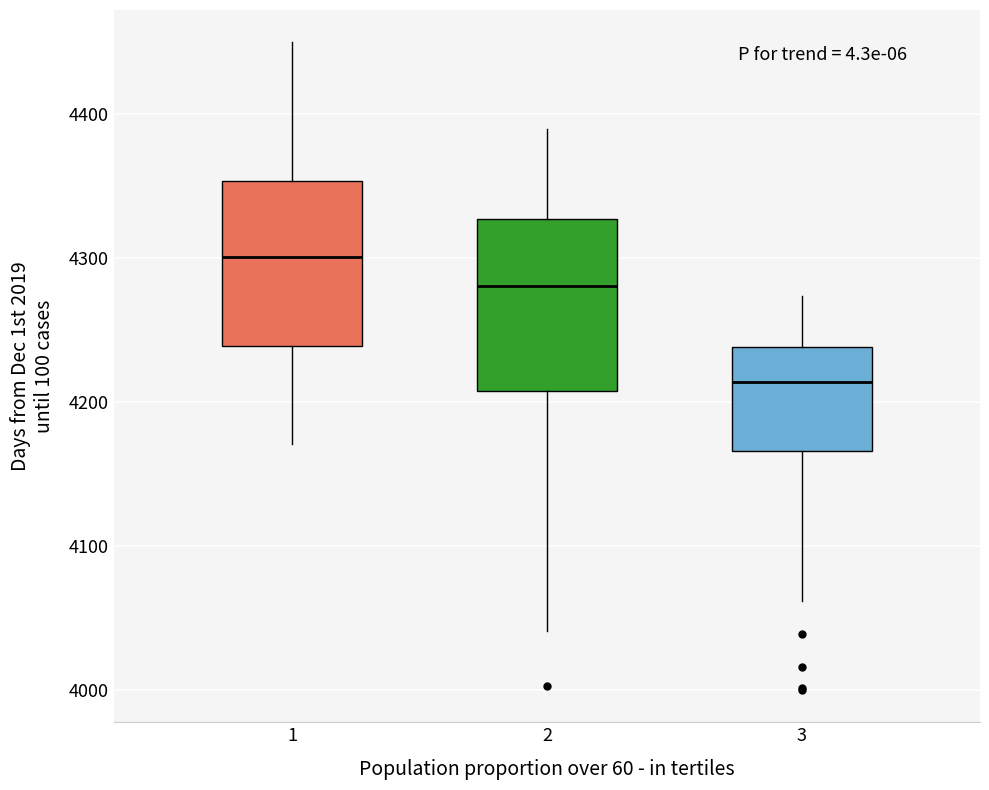

Reading left to right, transcribe this box plot: for each box, give where its median line is, the range the box spans, and where its two whiskers end, as read against the y-axis. The values are not printed on the chart, so give them approximately, as read against the axis.

1: median 4300, box 4240 to 4350, whiskers 4170 to 4450
2: median 4280, box 4210 to 4330, whiskers 4040 to 4390
3: median 4210, box 4170 to 4240, whiskers 4060 to 4270